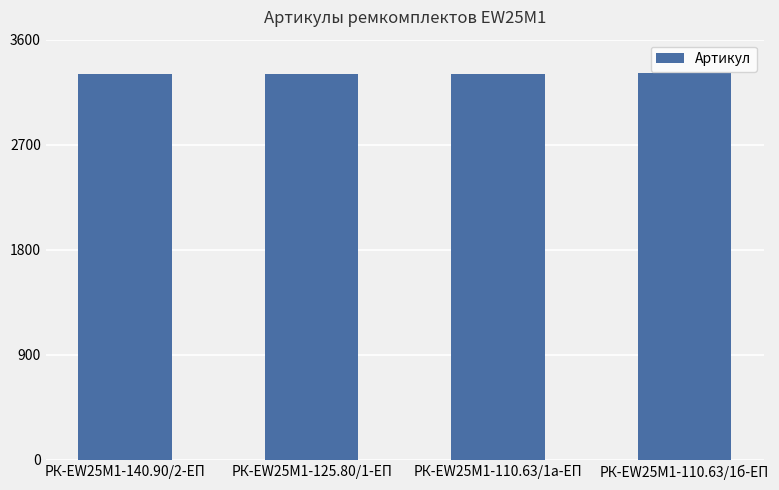

What is the average value?

3310